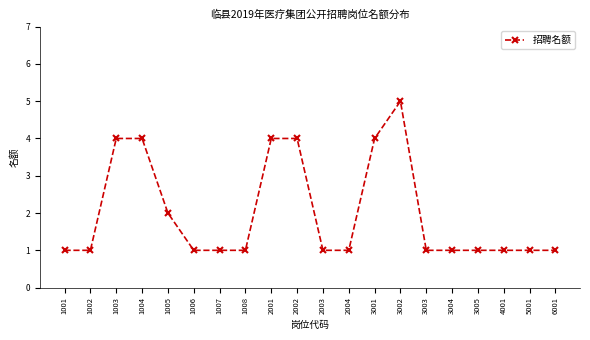

True or false: the data has more than 0 interior local peaks.

True